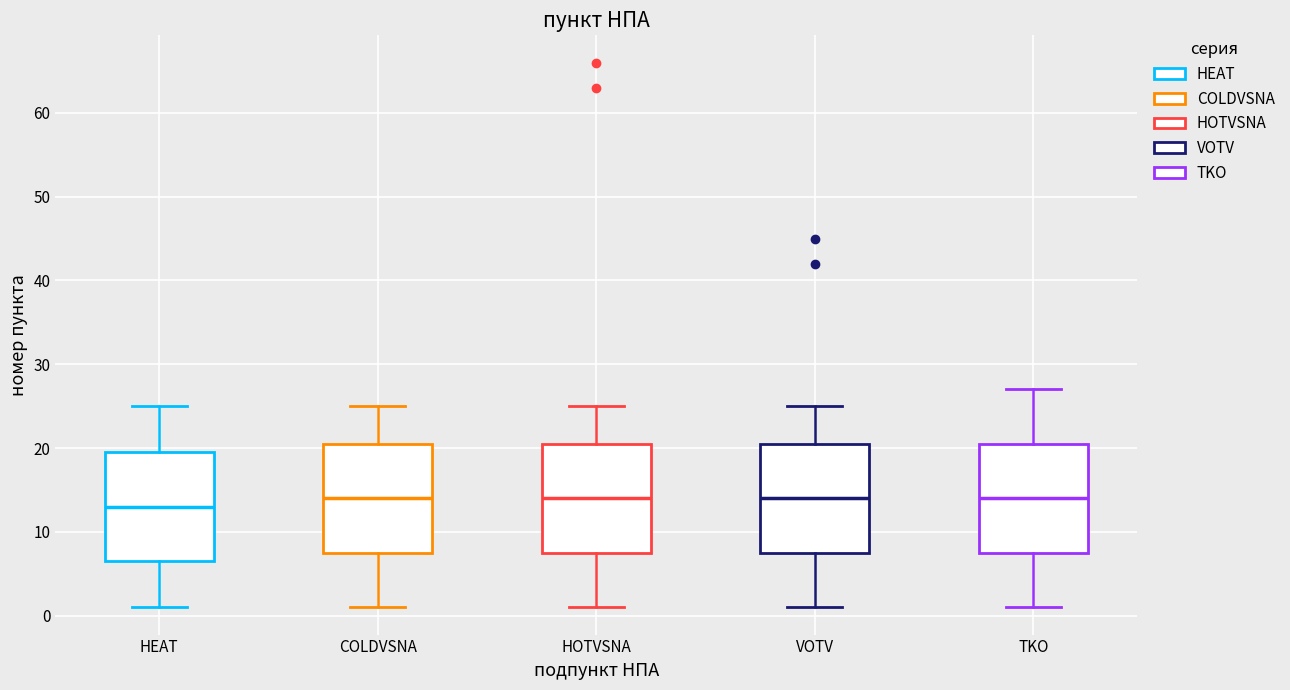

Which box has the lowest median line?

HEAT